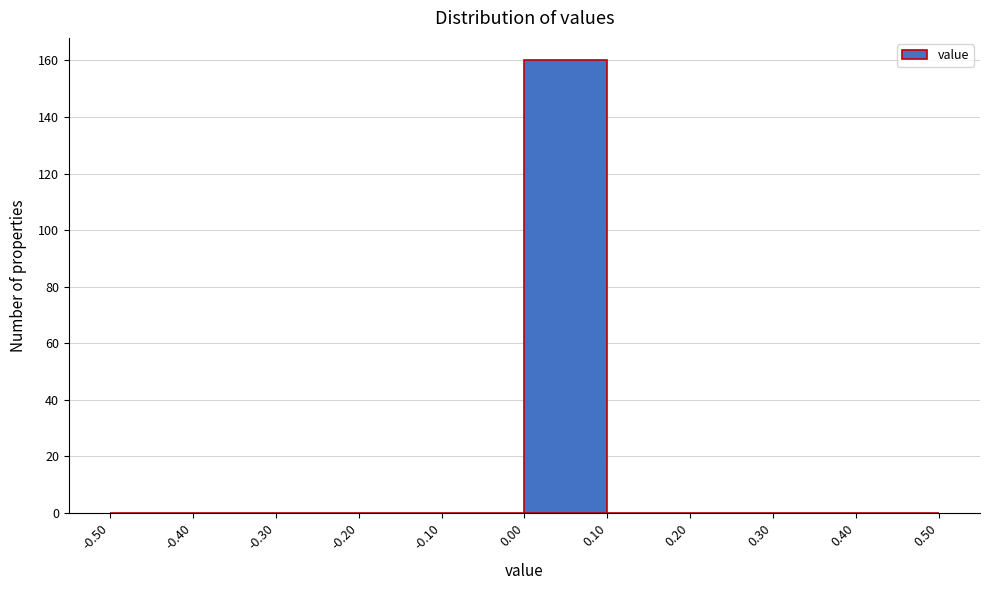

Over which range of the x-axis is the bar tallest?

0.00 to 0.10